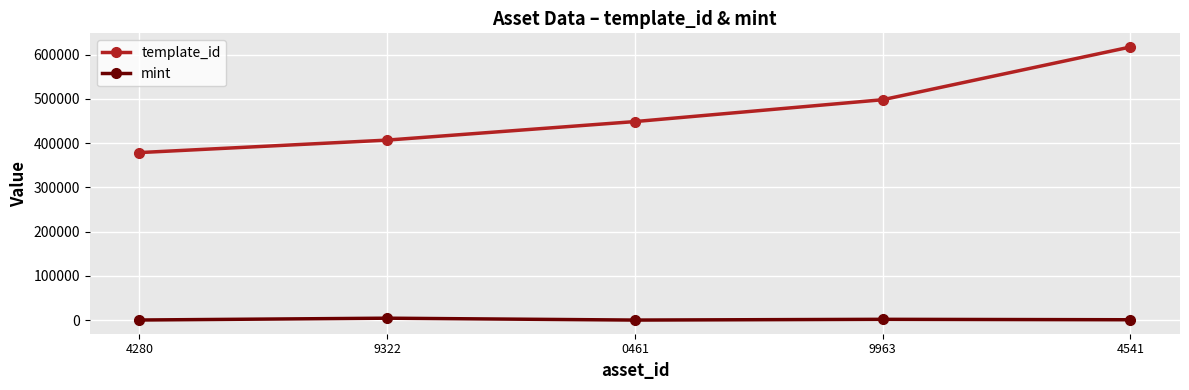

The template_id series shows 704089 at 9963. True or false?

False